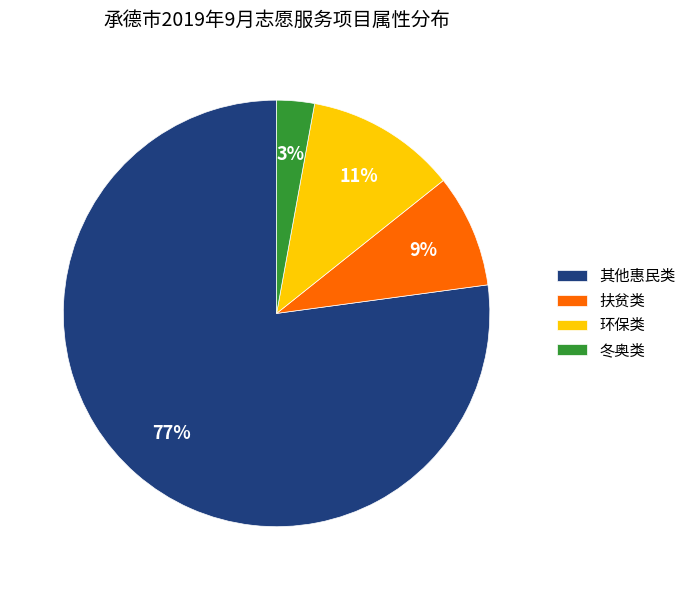

To the nearest percent, what is the difference between the largest and smallest slice percentages?

74%